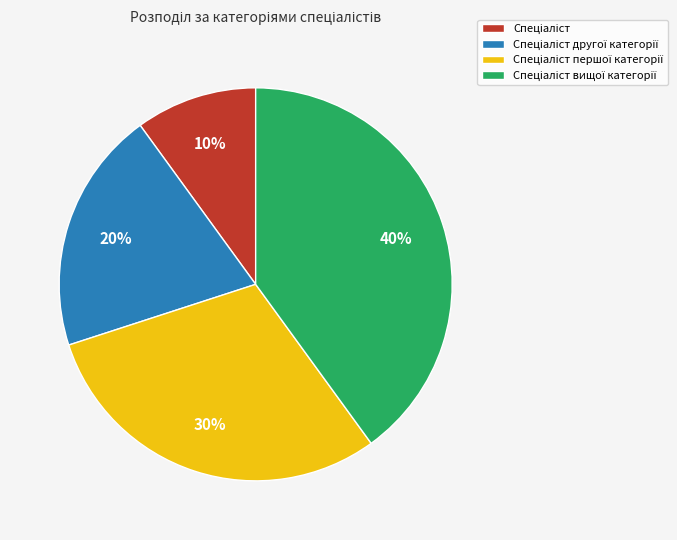

Does any single category account for the majority?

No